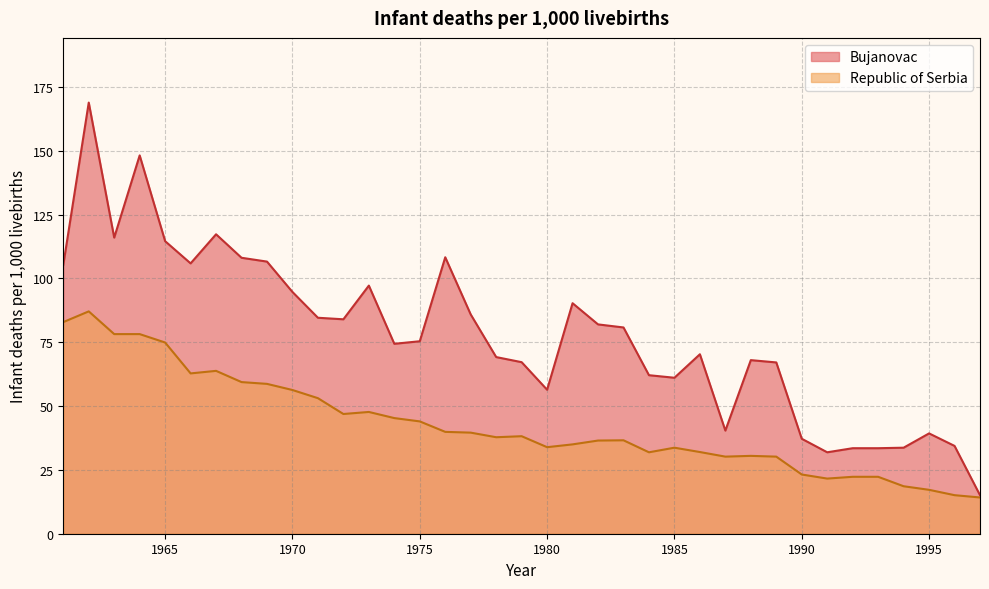

Reading right to left, list all the values displayed in this chart.

Bujanovac: 15.1	34.4	39.3	33.7	33.5	33.5	31.9	37.2	67.1	68.0	40.4	70.3	61.1	62.1	80.8	82.0	90.3	56.4	67.2	69.2	85.9	108.3	75.4	74.4	97.2	84.0	84.6	94.7	106.6	108.1	117.3	105.9	114.6	148.2	116.0	168.9	105.3
Republic of Serbia: 14.2	15.1	17.2	18.6	22.3	22.3	21.6	23.2	30.2	30.5	30.2	32.0	33.7	31.9	36.6	36.5	35.0	33.9	38.2	37.8	39.6	39.9	44.0	45.3	47.7	46.9	53.1	56.3	58.7	59.4	63.8	62.8	74.9	78.2	78.2	87.1	82.9